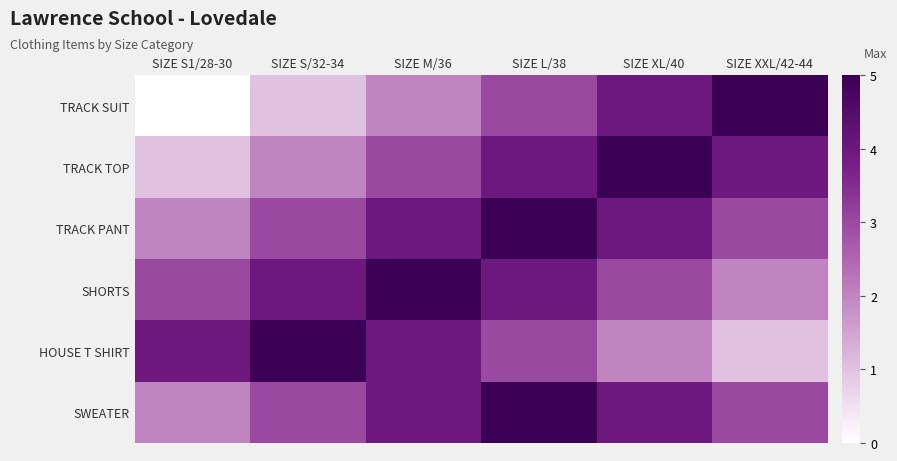

At which category is the sum across all series the highest?

SIZE L/38